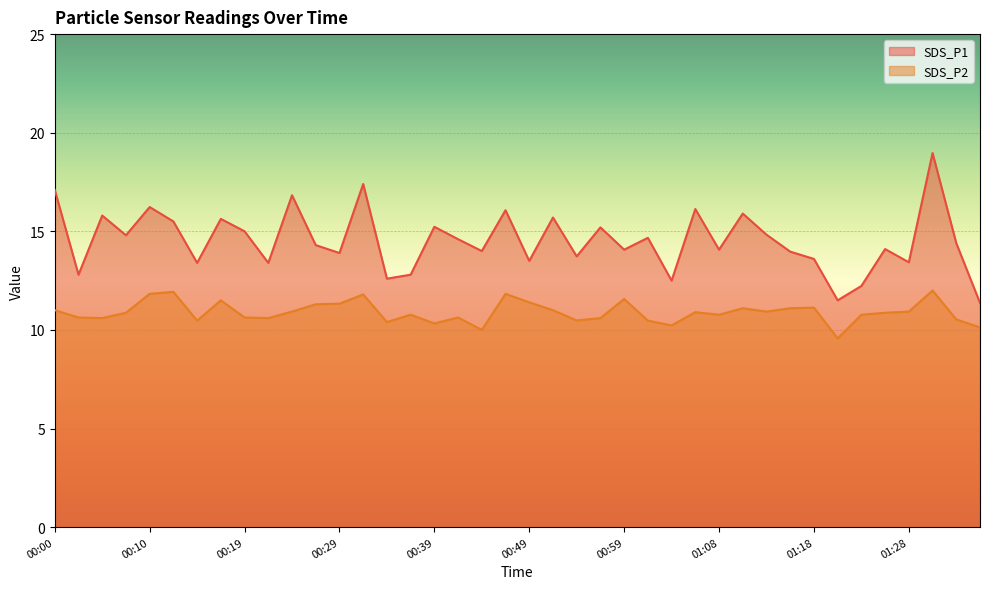

Which series changed the most between 00:29 and 00:39?

SDS_P1